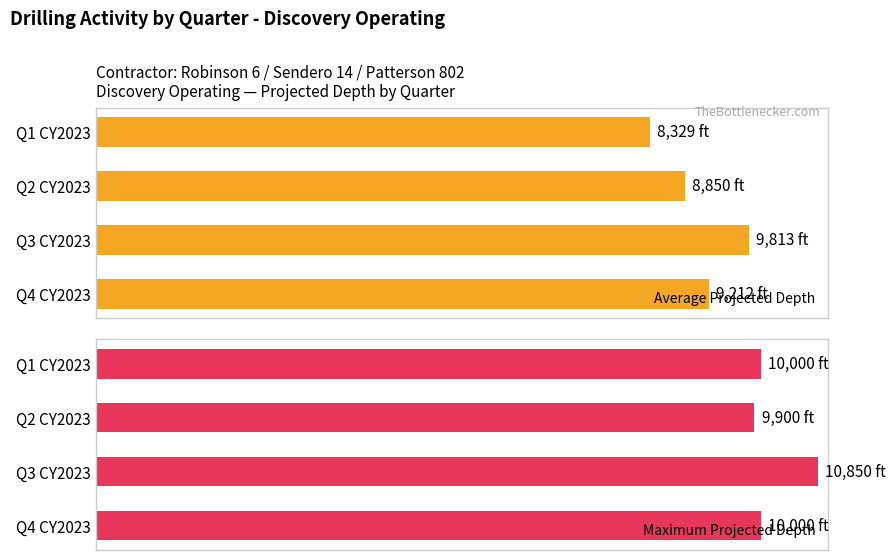

Rank the series by their average value, from lowest to highest.

Average Projected Depth, Maximum Projected Depth